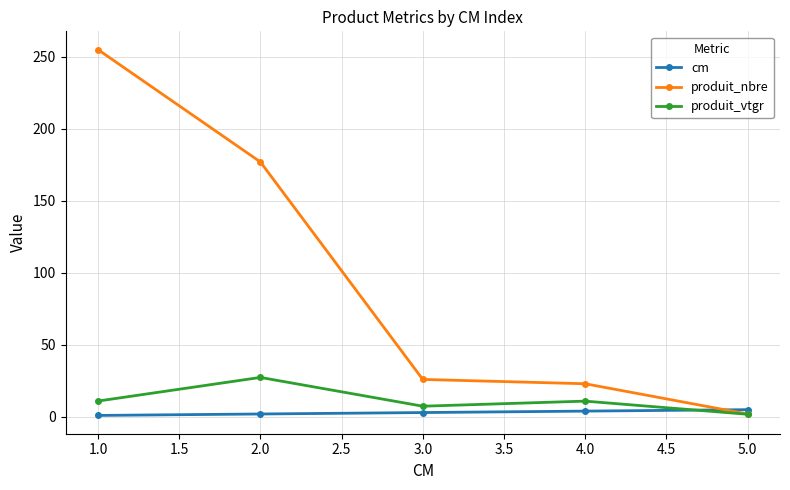

List the series in order of their peak value, lowest first.

cm, produit_vtgr, produit_nbre